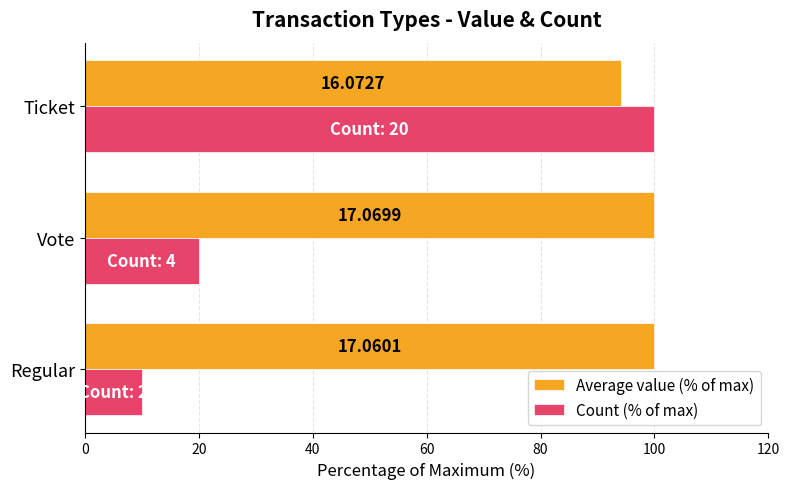

What is the lowest value of the Count (% of max) series?

10.0